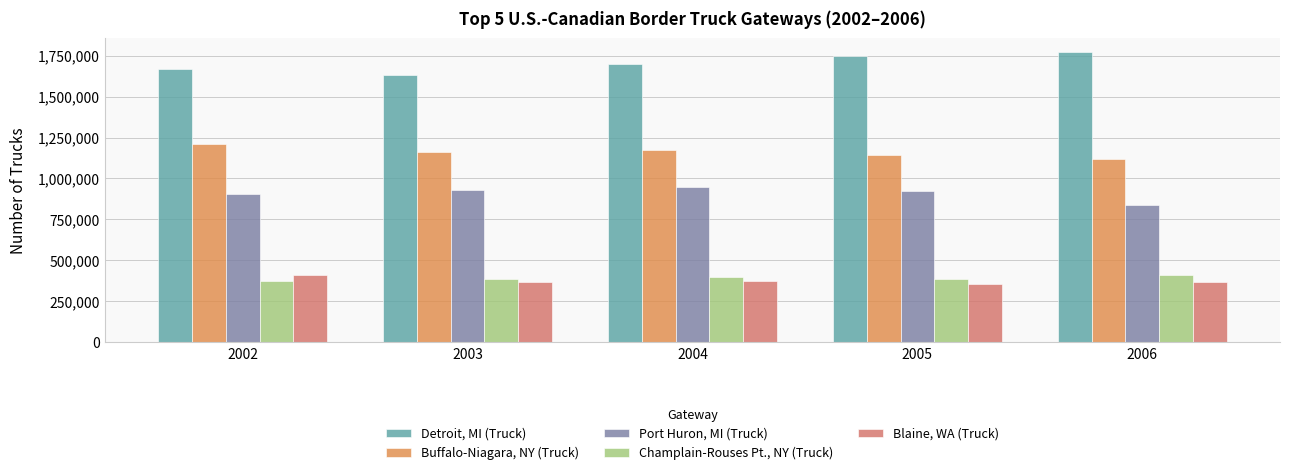

Are the bars grouped side by side (vs. stacked)?

Yes